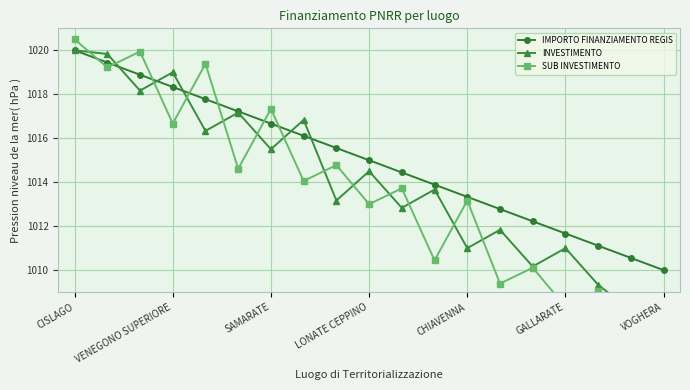

At which label does IMPORTO FINANZIAMENTO REGIS first exceed 1015?

CISLAGO